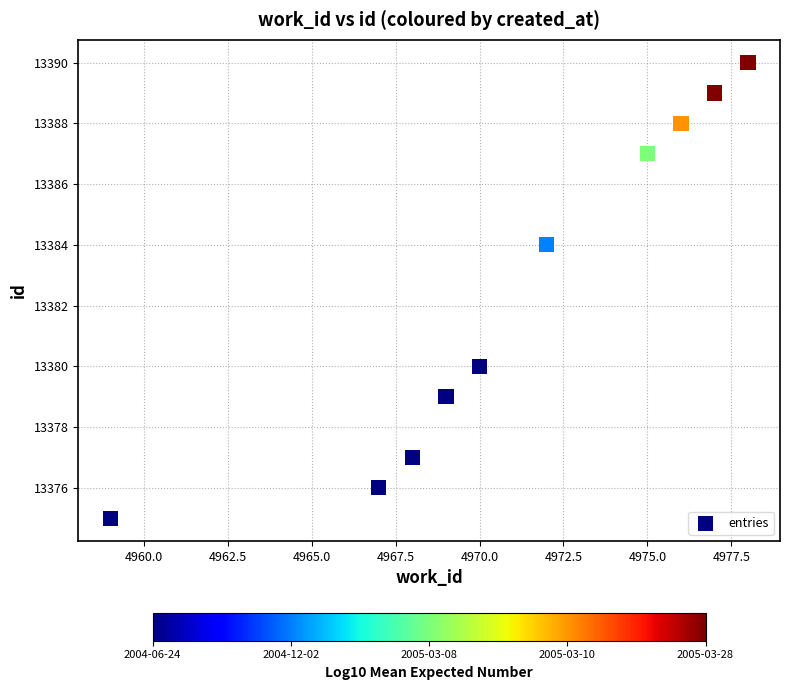

What is the range of X values (max minus min)?

19